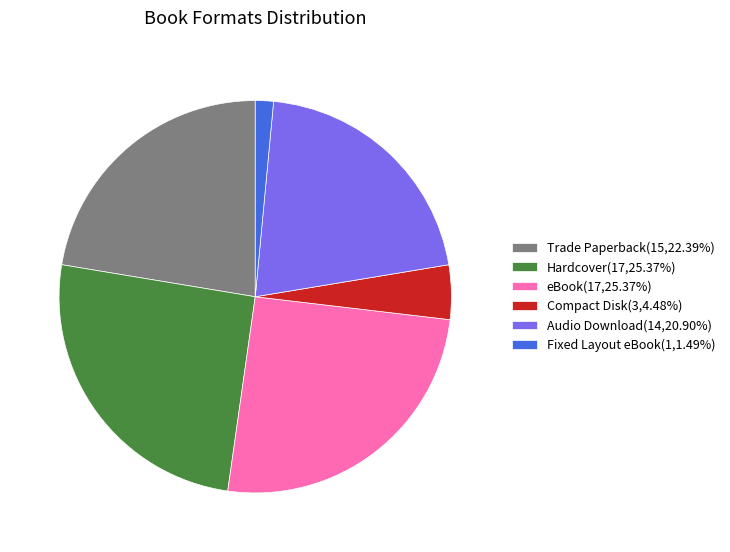

Is the sum of Trade Paperback(15,22.39%) and eBook(17,25.37%) greater than half?

No